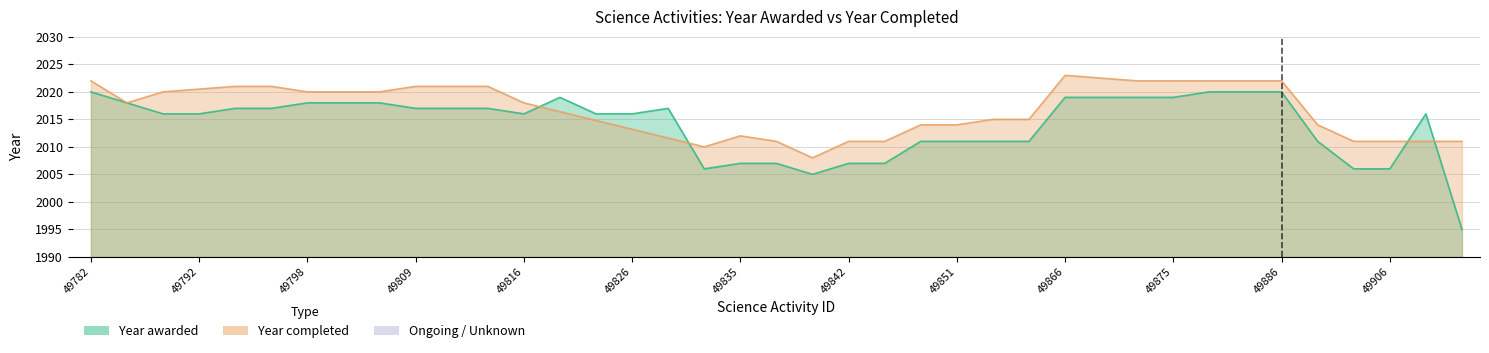

Reading right to left, transcribe all the data shown in this chart.

49950=1995	49915=2016	49906=2006	49892=2006	49890=2011	49886=2020	49882=2020	49881=2020	49875=2019	49870=2019	49868=2019	49866=2019	49855=2011	49853=2011	49851=2011	49848=2011	49843=2007	49842=2007	49841=2005	49837=2007	49835=2007	49829=2006	49828=2017	49826=2016	49824=2016	49818=2019	49816=2016	49811=2017	49810=2017	49809=2017	49806=2018	49805=2018	49798=2018	49795=2017	49794=2017	49792=2016	49787=2016	49783=2018	49782=2020